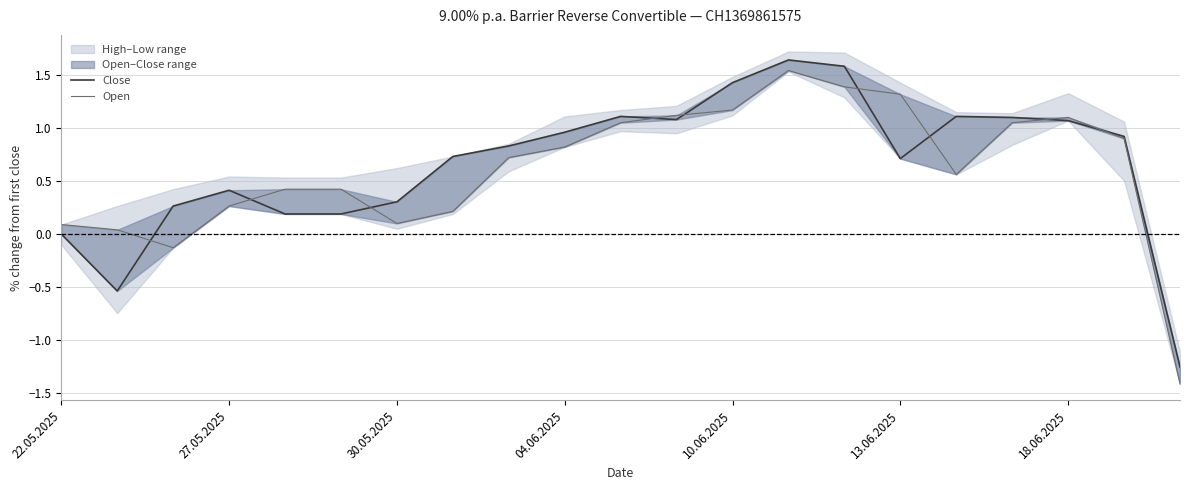

Which series has the largest range (max minus min)?

Open